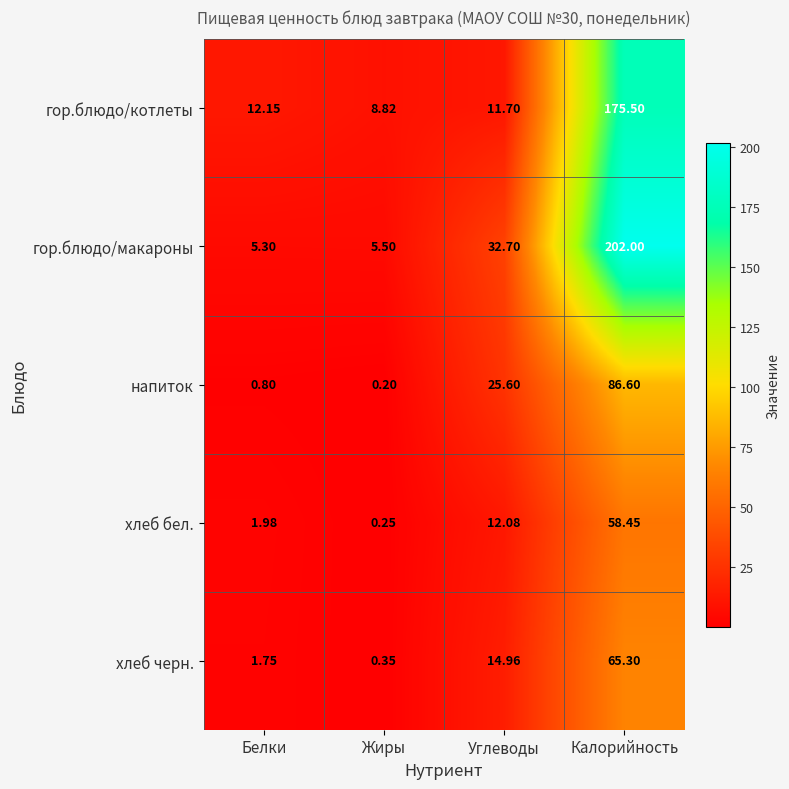

Which series has the largest total across all categories?

гор.блюдо/макароны